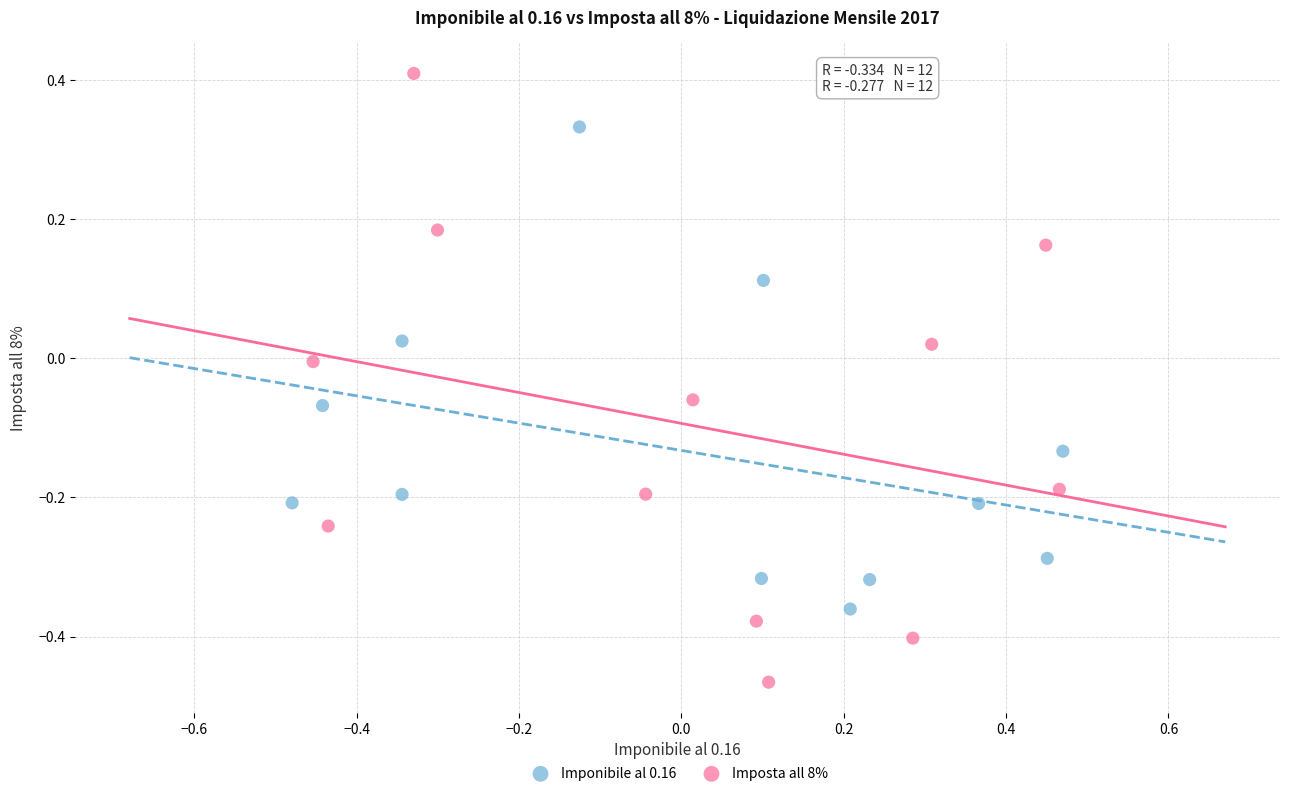

Which series reaches the minimum Y coordinate?

Imposta all 8%